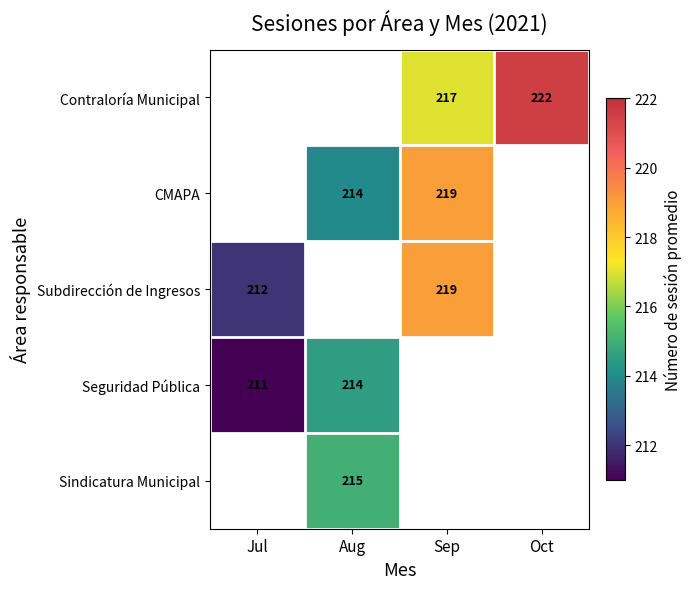

True or false: Sindicatura Municipal has a value of 215 at Aug.

True